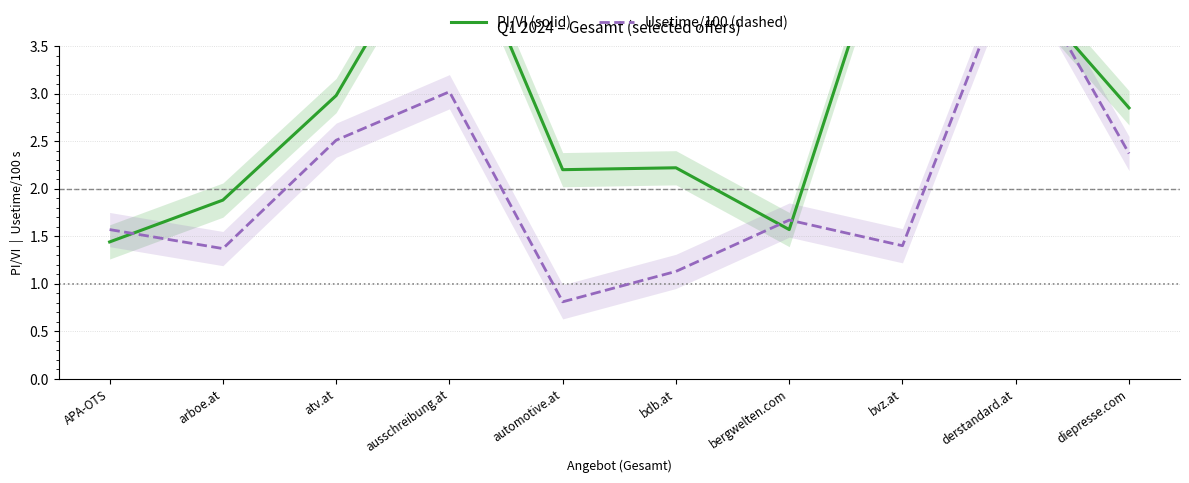

Where does the Usetime/100 (dashed) series first go above 1?

APA-OTS